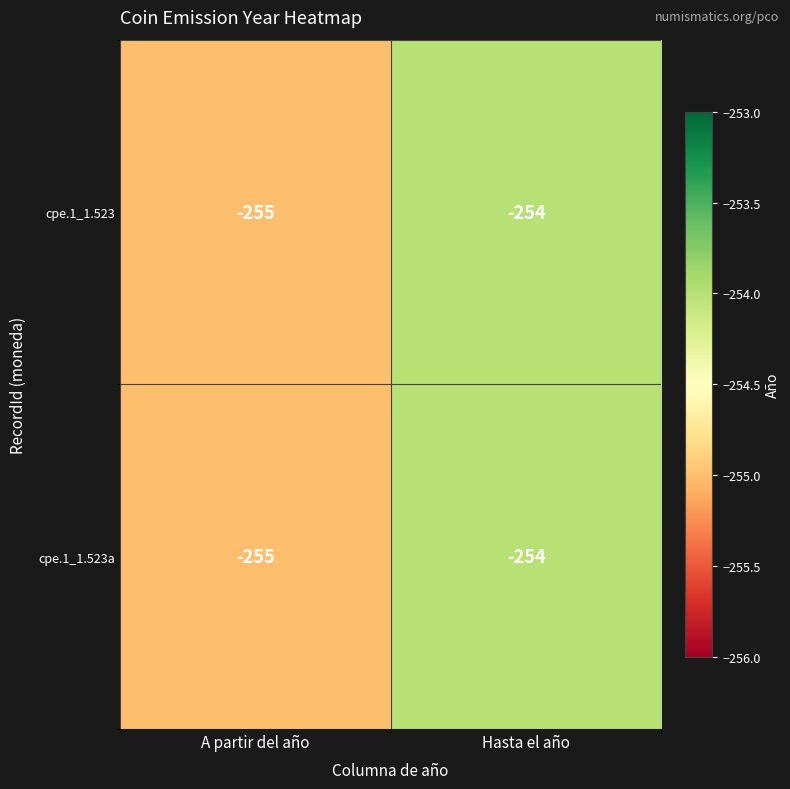

What is the sum of the cpe.1_1.523 values at A partir del año and Hasta el año?

-509